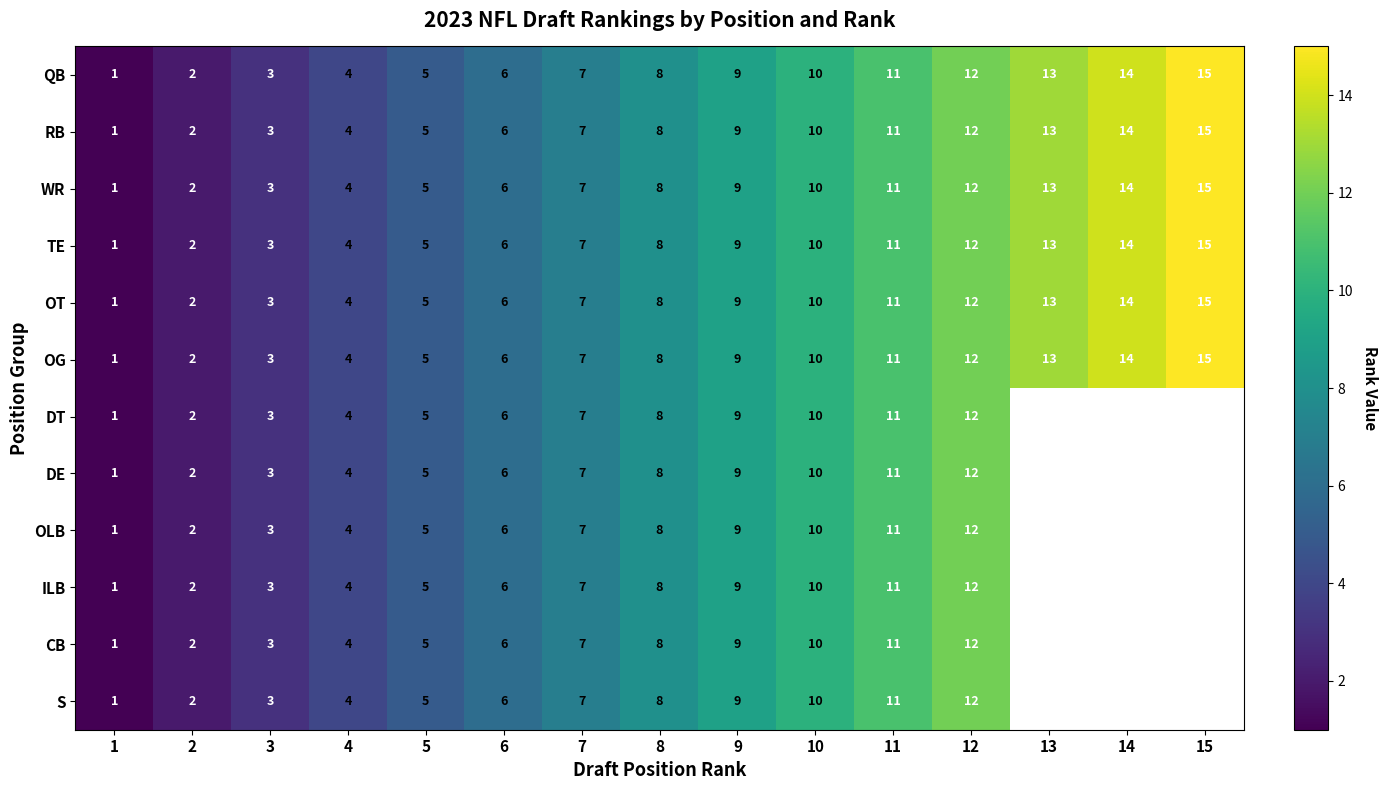

True or false: OT has a value of 15.8 at 10.

False